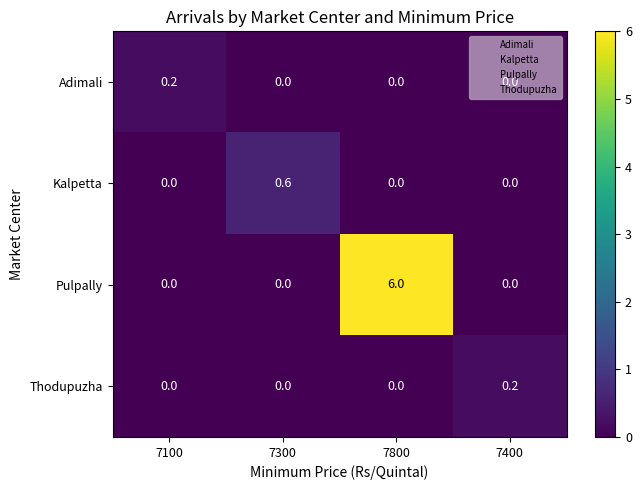

Which series has the widest spread of values?

Pulpally